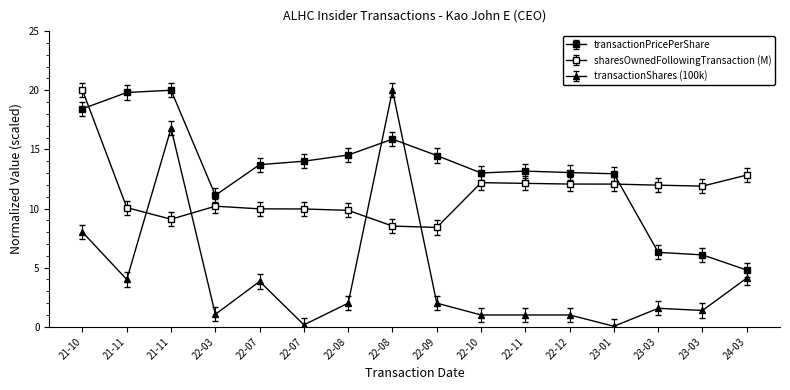

How many categories are shown in the chart?

16